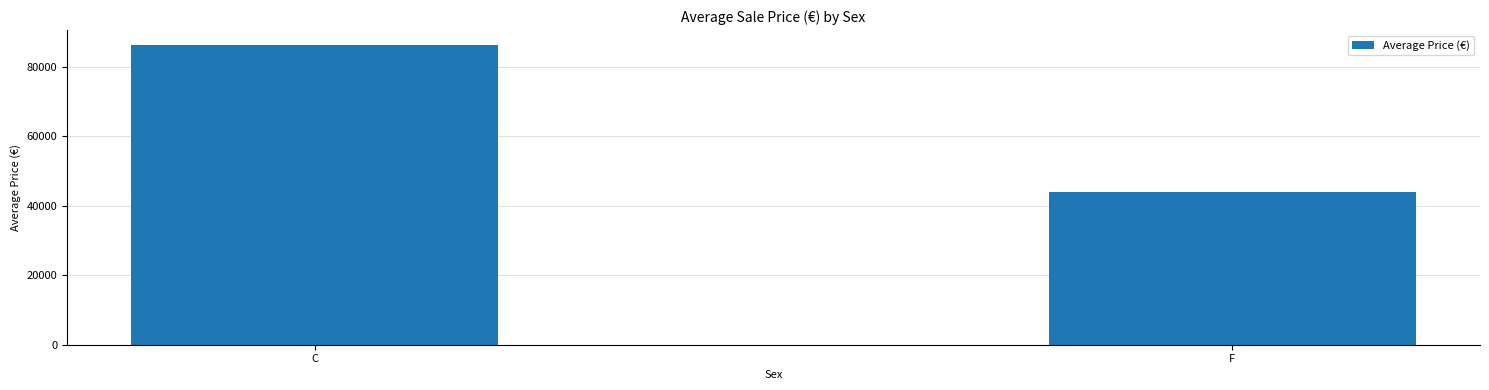

How many data points are less than 86270?

1